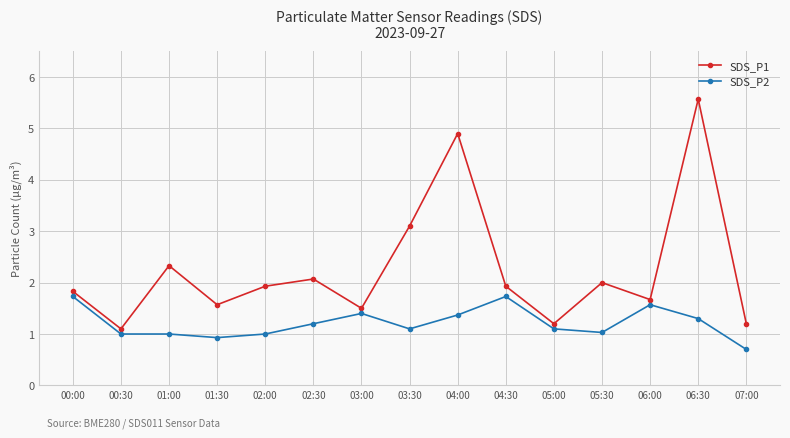

Rank the series at 02:00 from lowest to highest value.

SDS_P2, SDS_P1